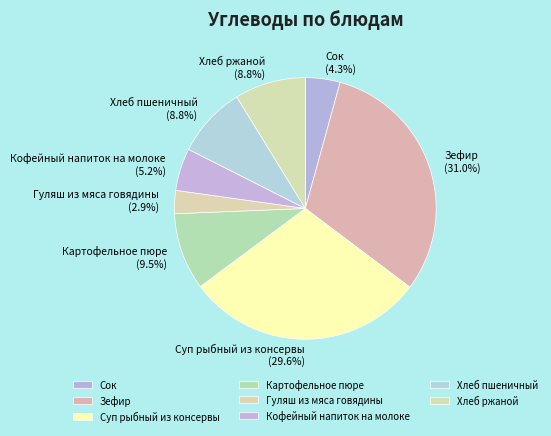

What portion of the pie excludes Картофельное пюре?

90.5%